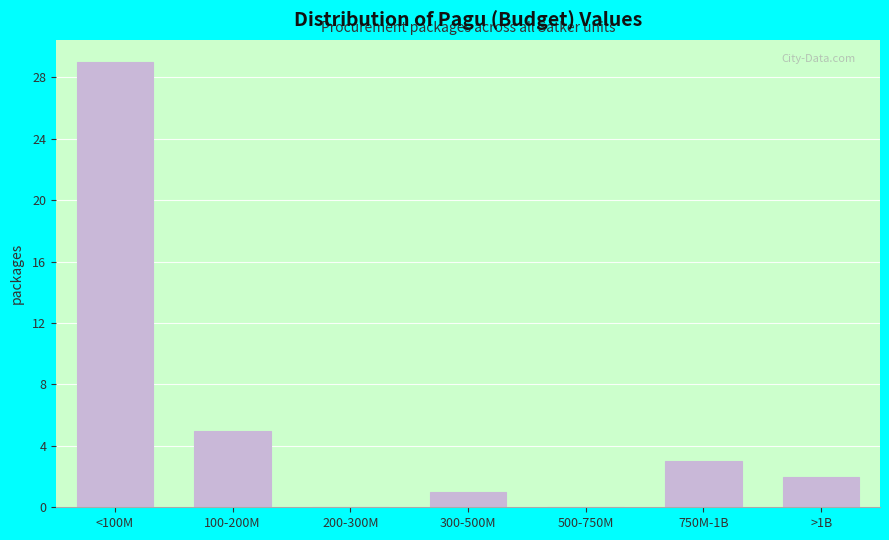

Reading left to right, extract all data points from this chart.

<100M=29	100-200M=5	200-300M=0	300-500M=1	500-750M=0	750M-1B=3	>1B=2